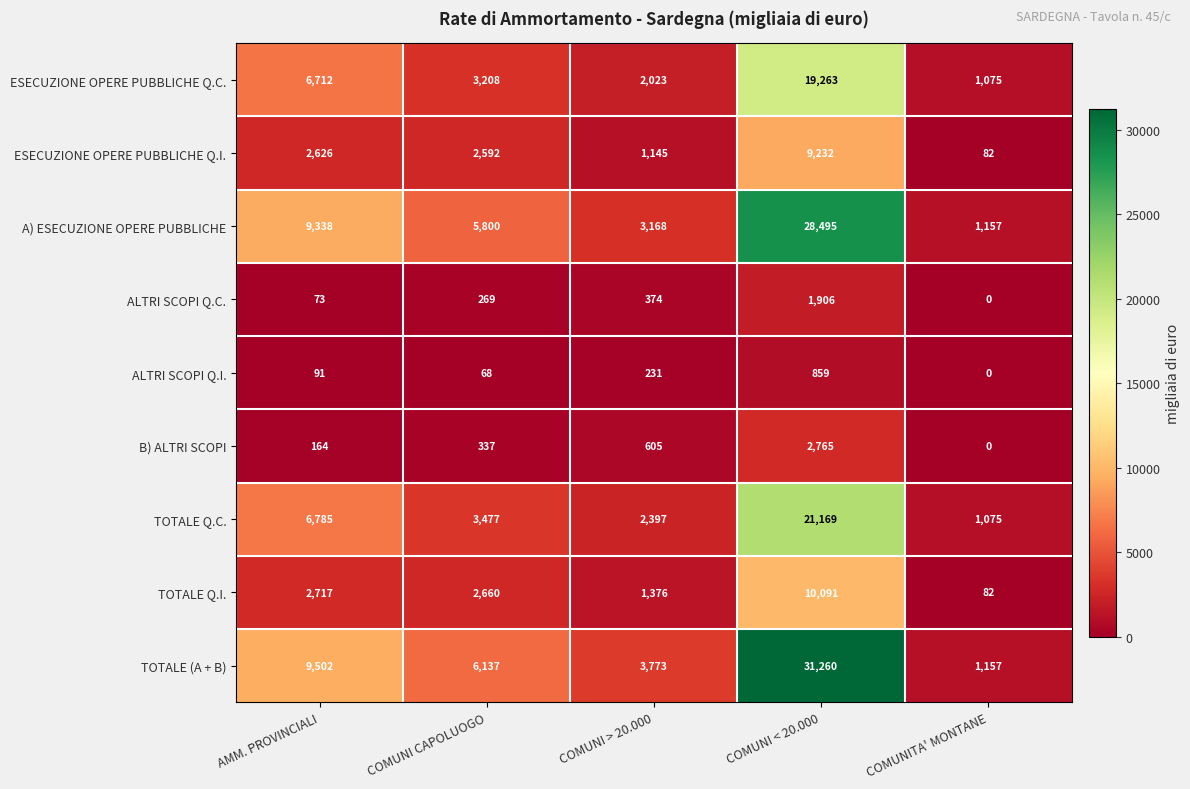

Which series has the widest spread of values?

TOTALE (A + B)